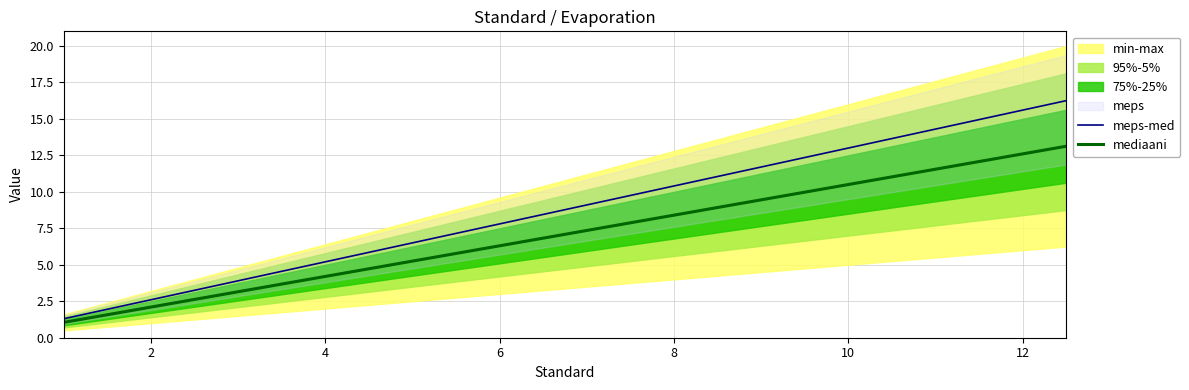

What is the sum of all mediaani values?

170.1